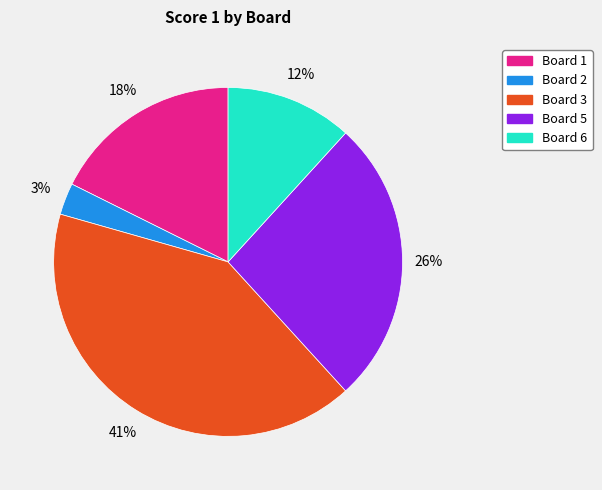

Does Board 3 represent more than half of the total?

No